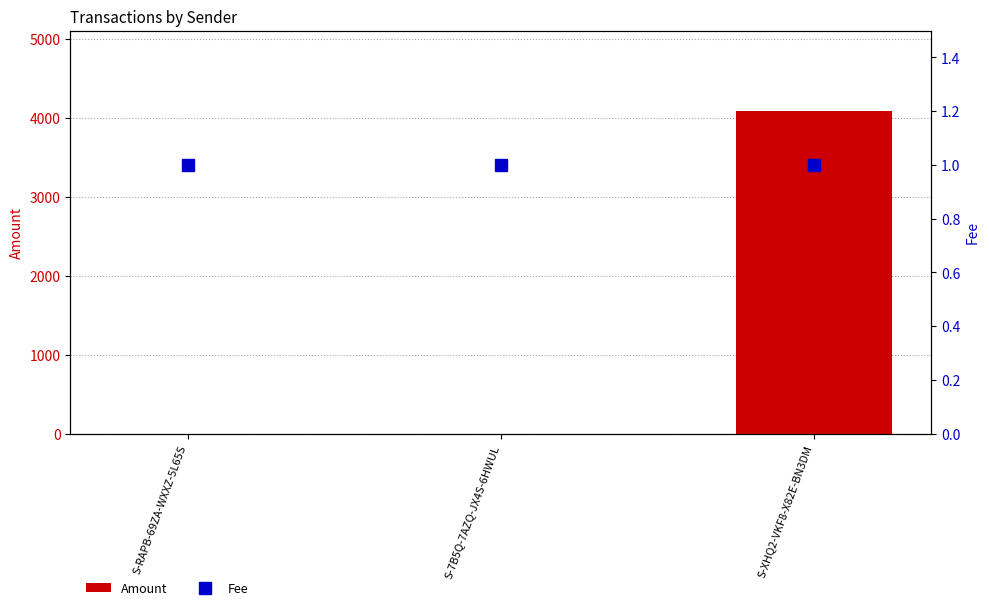

Which category has the highest value across all series?

S-XHQ2-VKF8-X82E-BN3DM